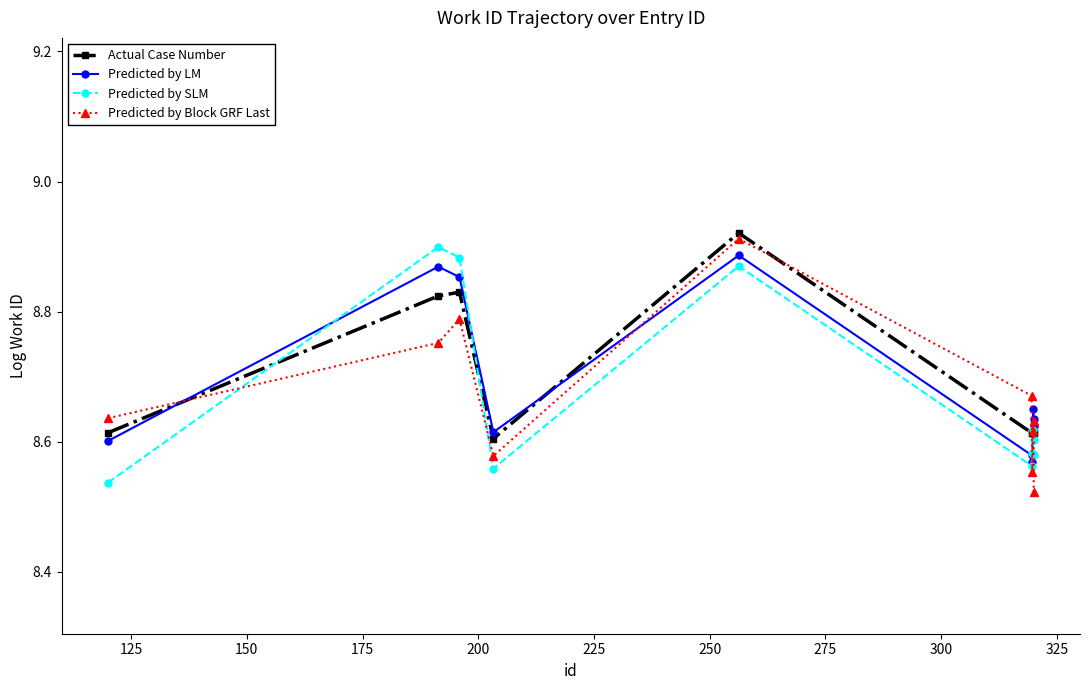

True or false: Actual Case Number has more than 0 interior local peaks.

True